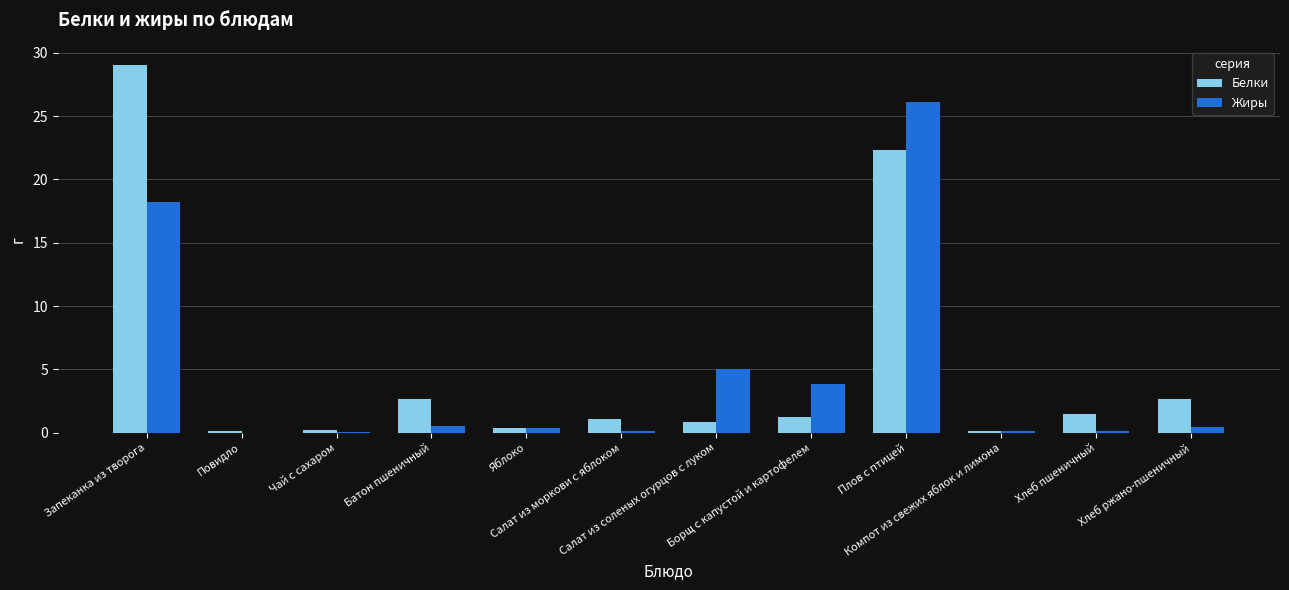

What is the sum of all Жиры values?

55.2